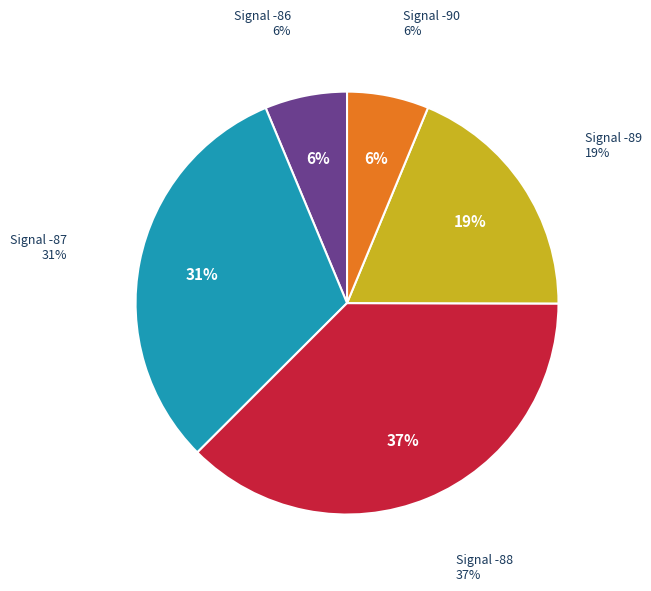

Between -87 and -88, which is larger?

-88